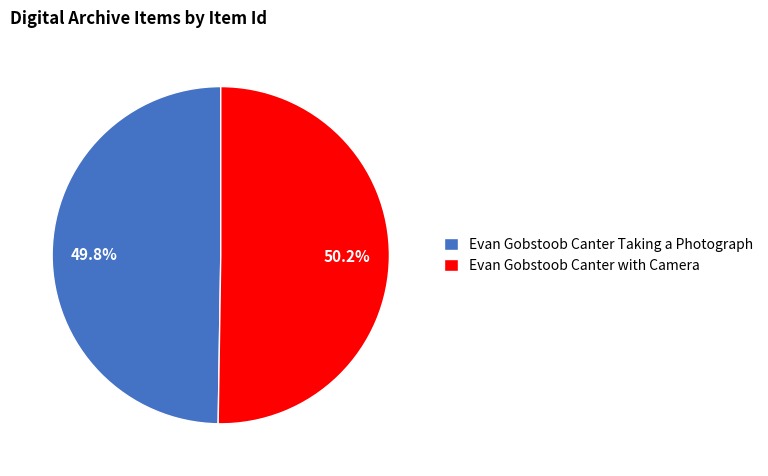

True or false: Evan Gobstoob Canter Taking a Photograph accounts for 50% of the total.

True